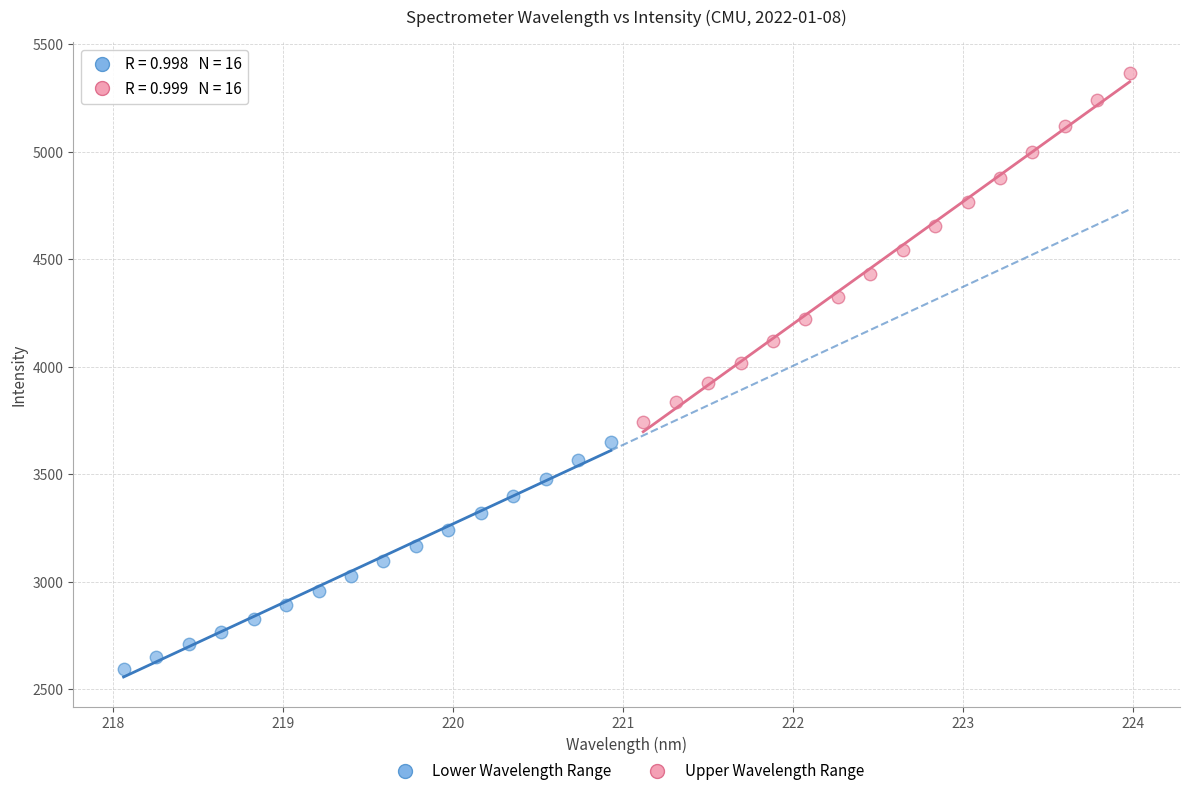

Which series contains the highest Y value?

Upper Wavelength Range